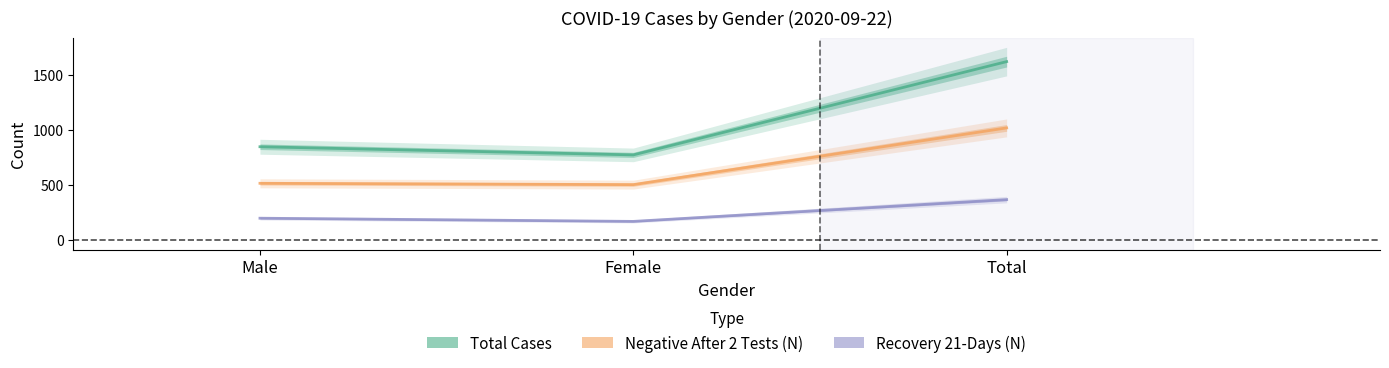

Which series has the largest total across all categories?

Total_Cases